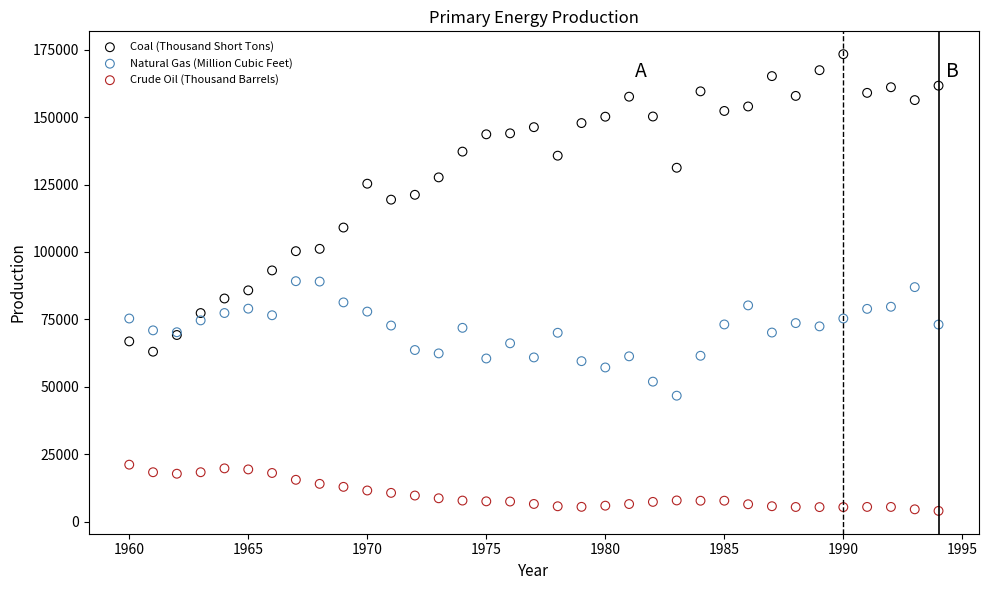

Which series contains the lowest Y value?

Crude Oil (Thousand Barrels)